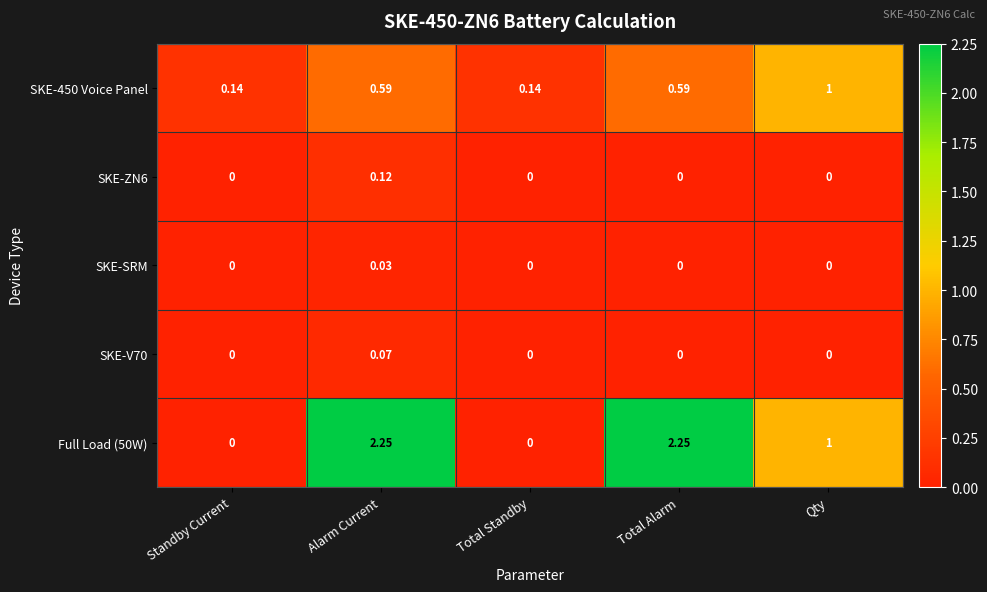

Count the number of data series in this chart.

5